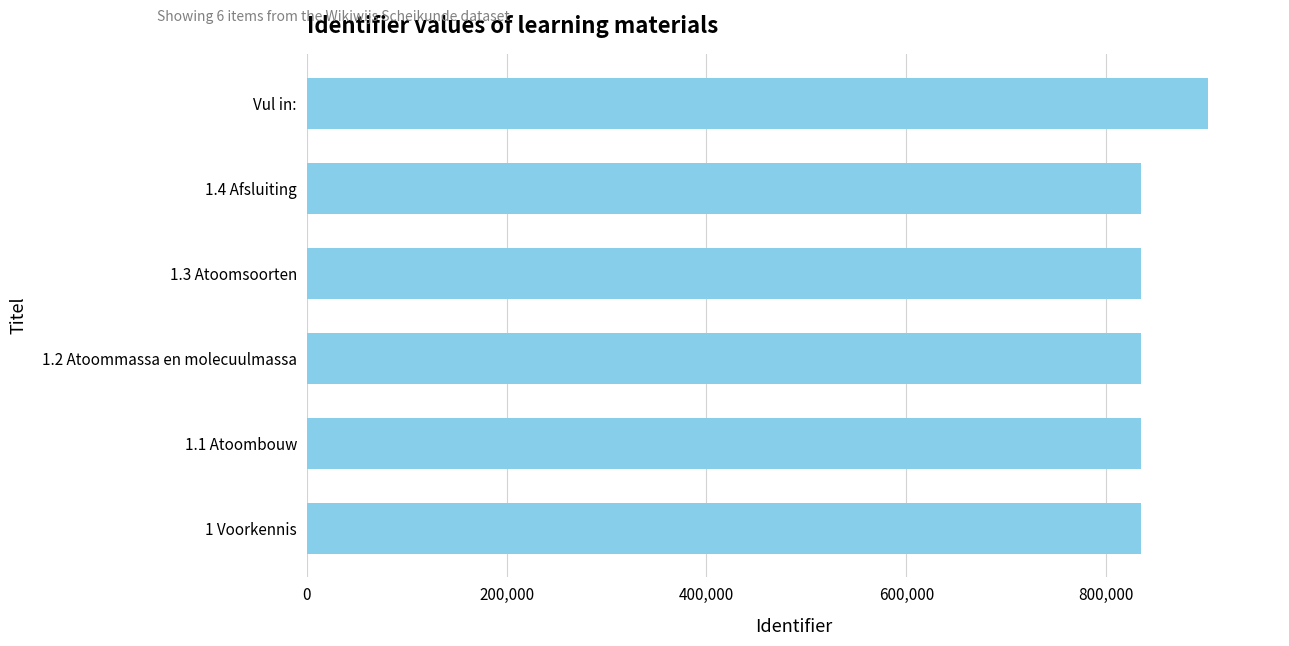

What is the sum of the values at 1.4 Afsluiting and 1 Voorkennis?

1669653